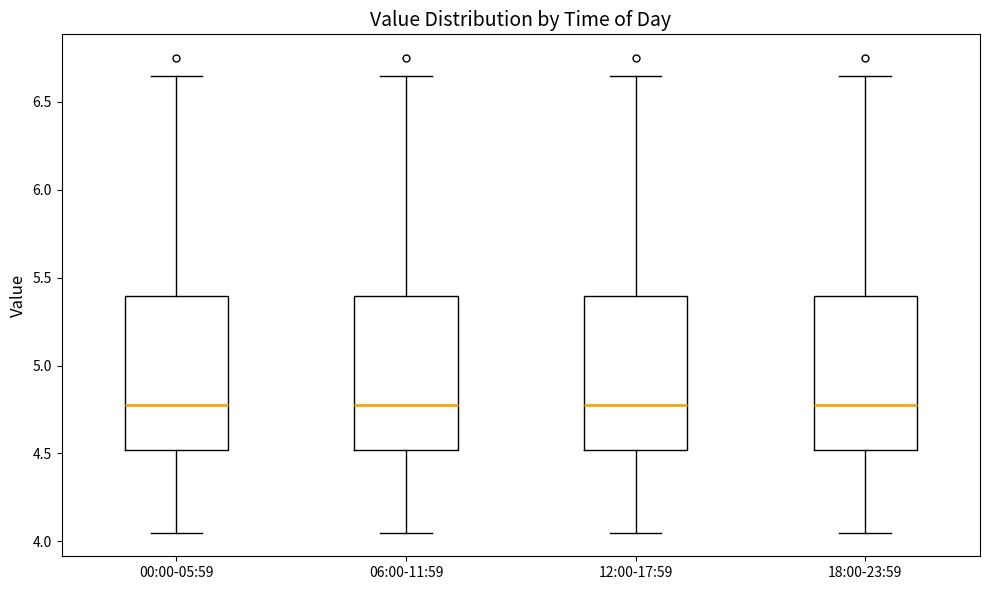

Where does the lower whisker of the box for 06:00-11:59 end on the y-axis? The values are not printed on the chart, so give them approximately, as read against the axis.

4.05